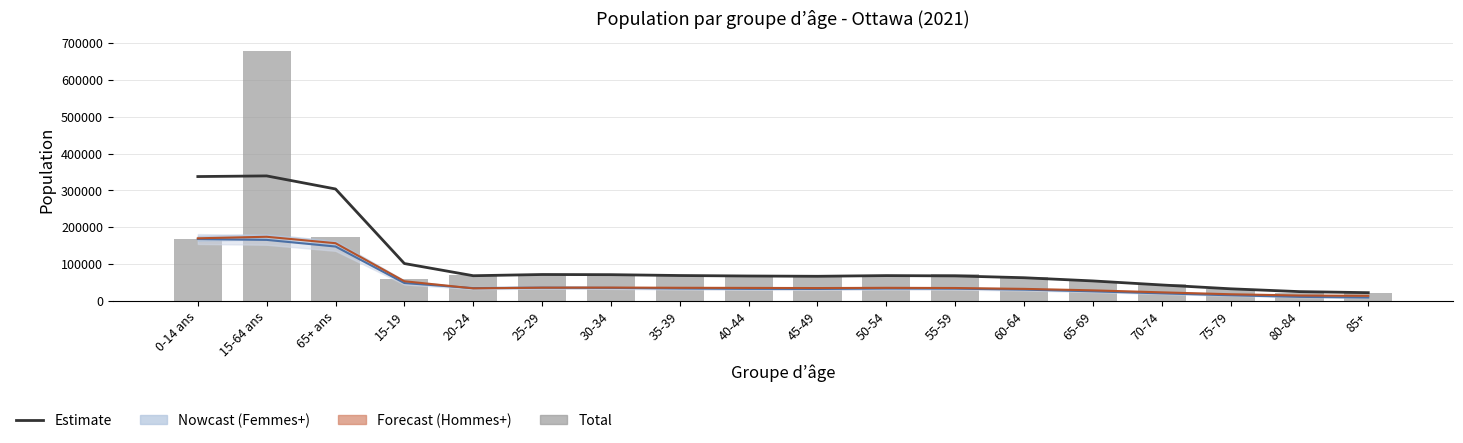

How many values in the Estimate series exceed 68000?

8